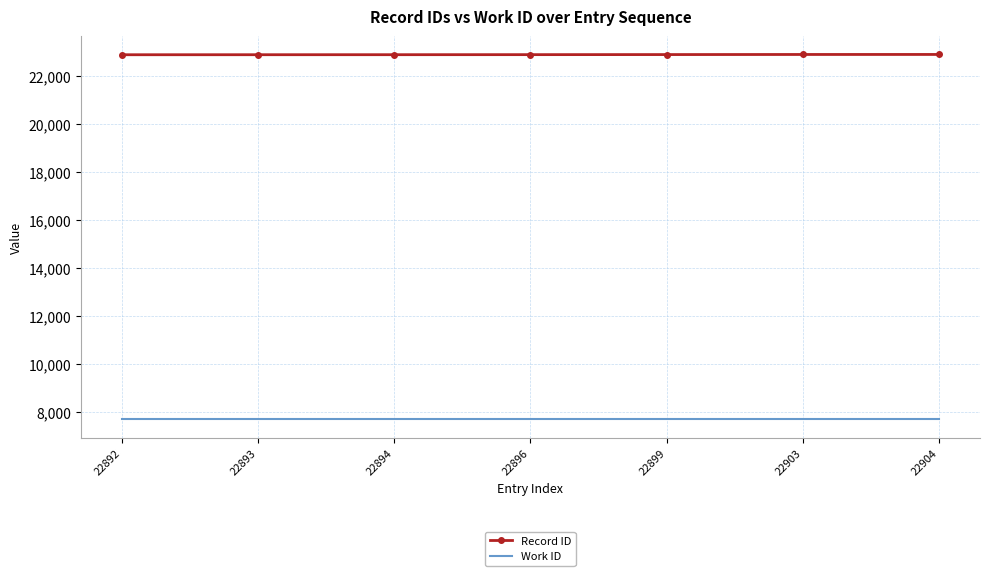

Which series has the largest total across all categories?

Record ID